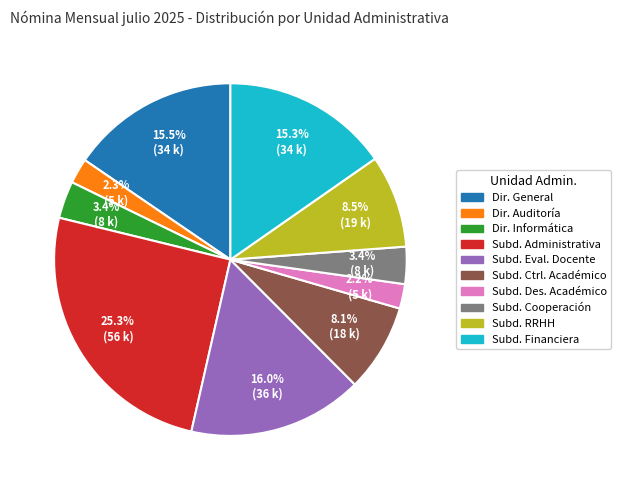

Does any single category account for the majority?

No